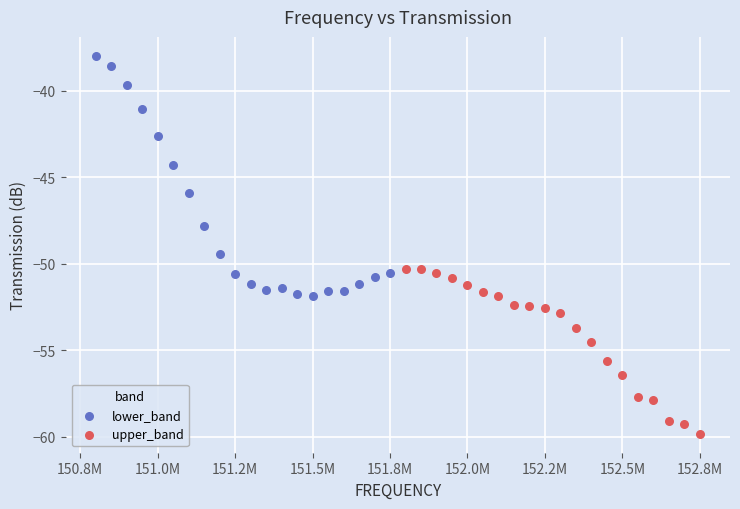

What are all the series names shown in the legend?

lower_band, upper_band